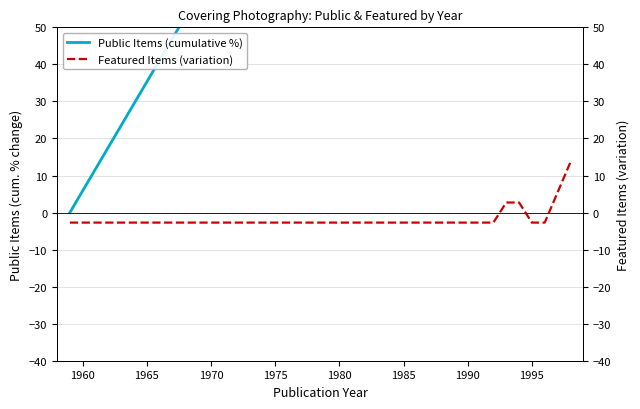

Does the chart have visible grid lines?

Yes